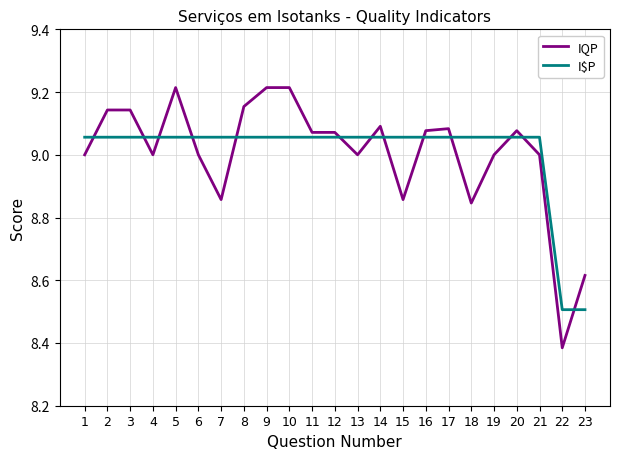

What is the difference between the highest and lowest values at 19?

0.1